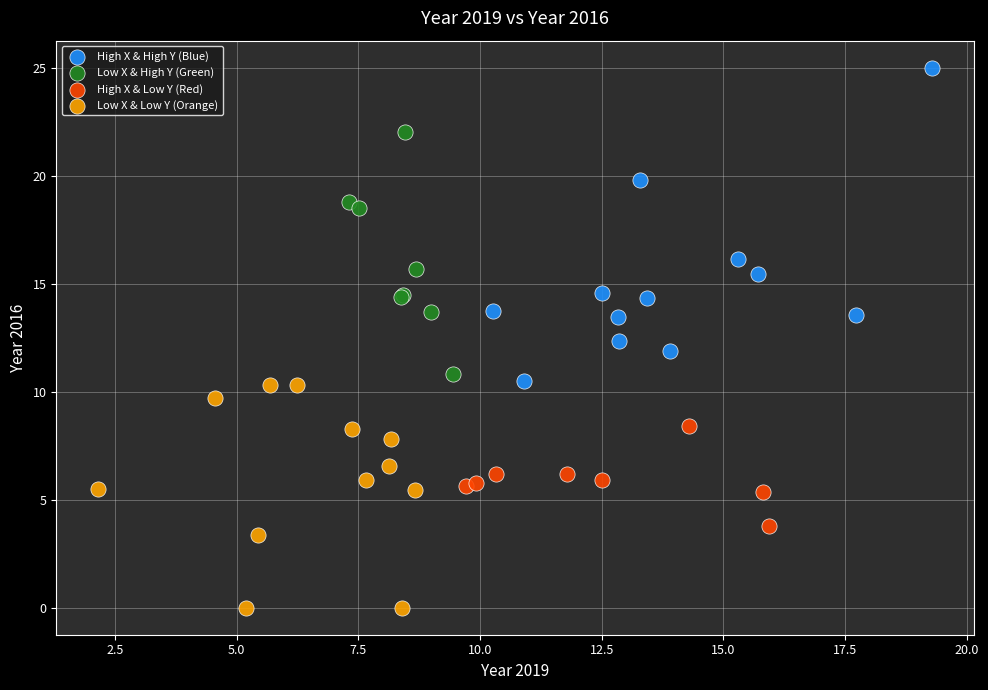

What are all the series names shown in the legend?

High X & High Y (Blue), Low X & High Y (Green), High X & Low Y (Red), Low X & Low Y (Orange)